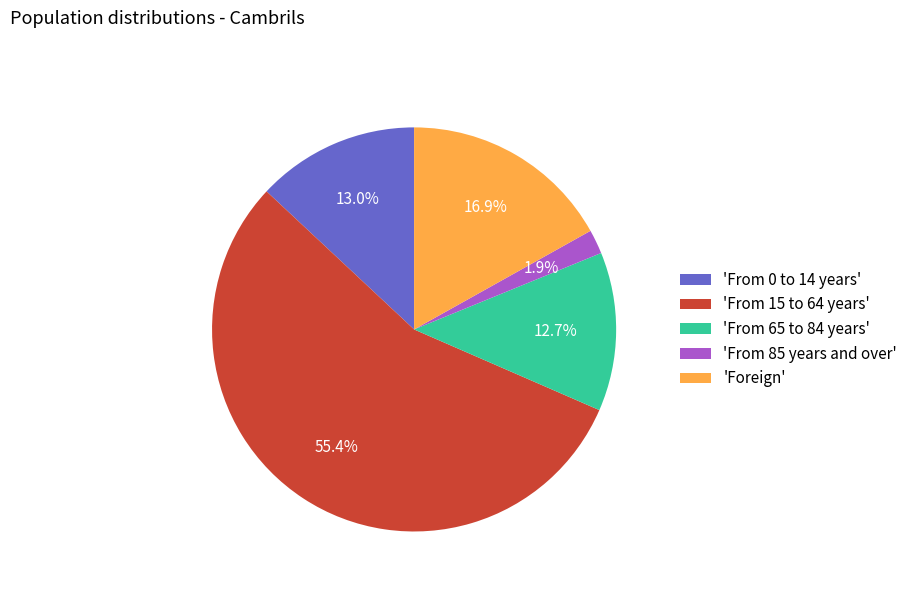

Approximately how many times larger is the value at 'From 65 to 84 years' compared to 'Foreign'?

0.8